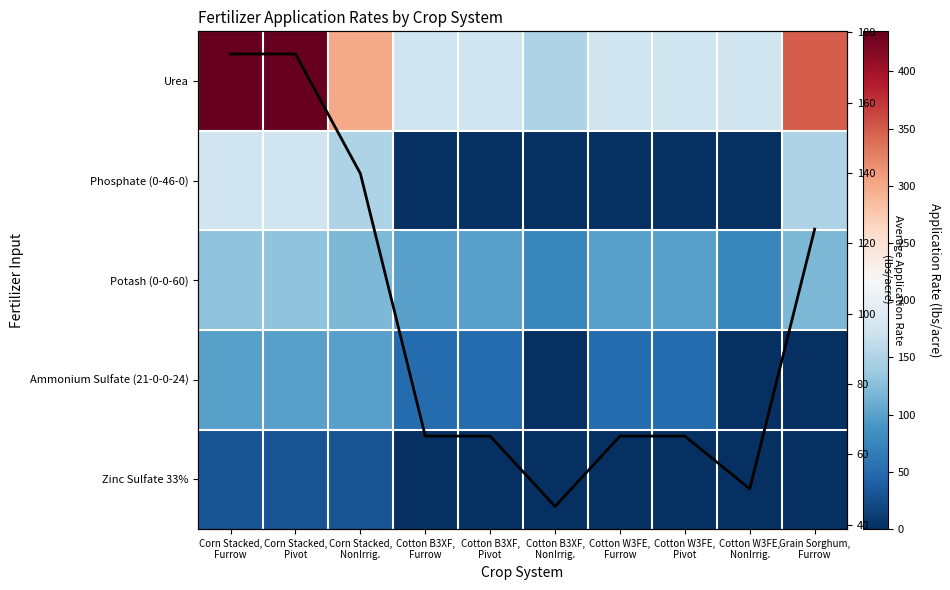

What is the difference between the Potash (0-0-60) values at Cotton W3FE, Furrow and Cotton B3XF, NonIrrig.?

25.0